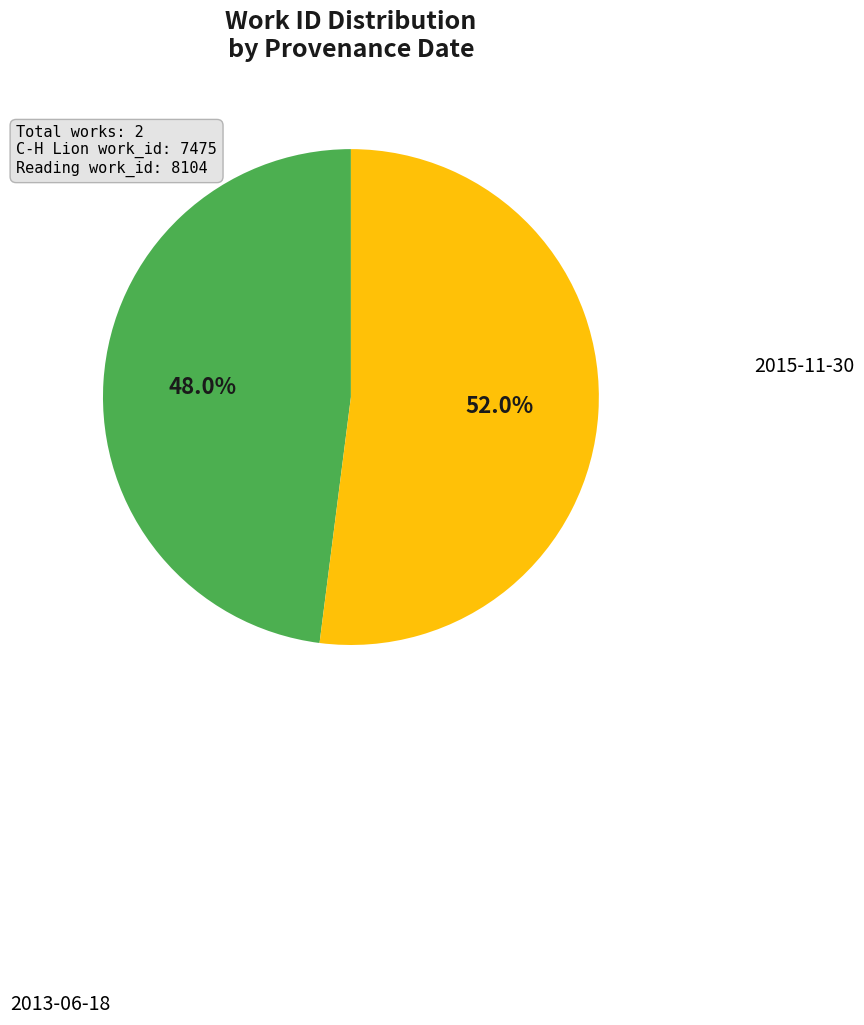

Which category has the smallest portion of the pie?

2013-06-18